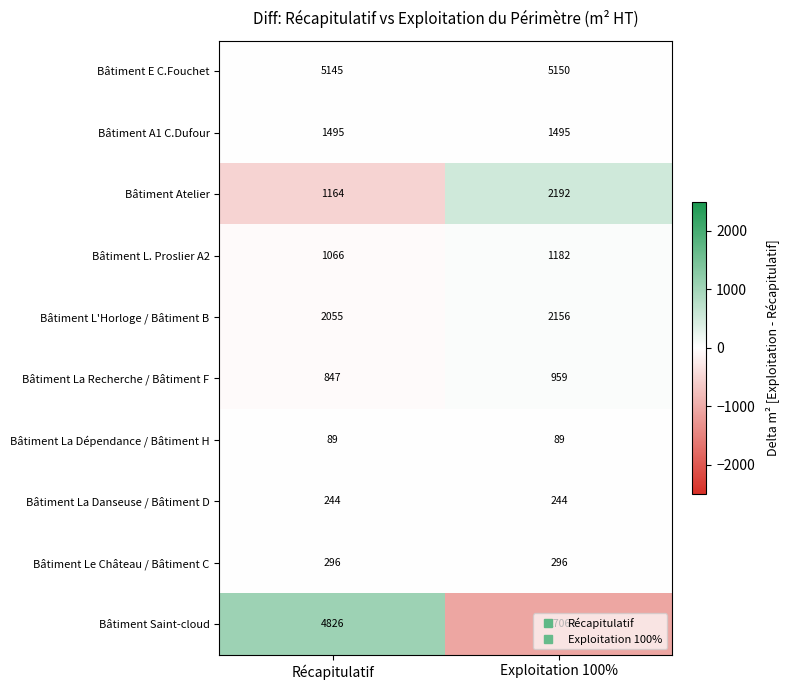

The Bâtiment Saint-cloud series shows 2813 at Récapitulatif. True or false?

False